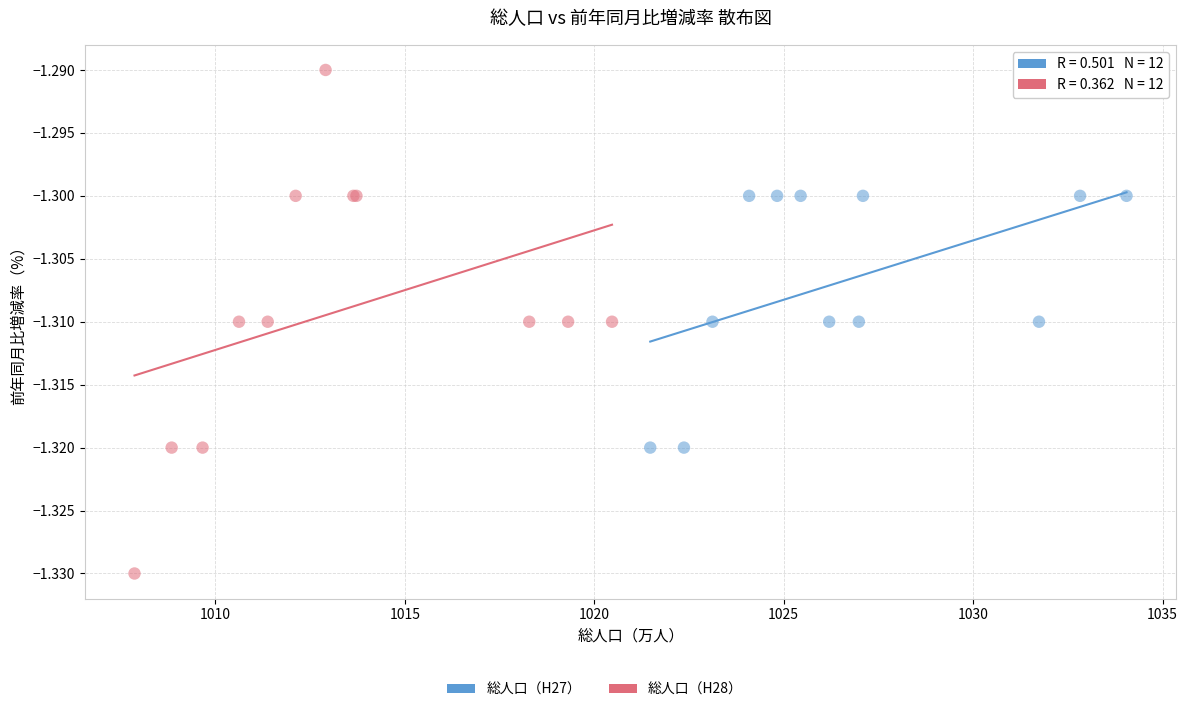

Which series reaches the minimum Y coordinate?

総人口（H28）